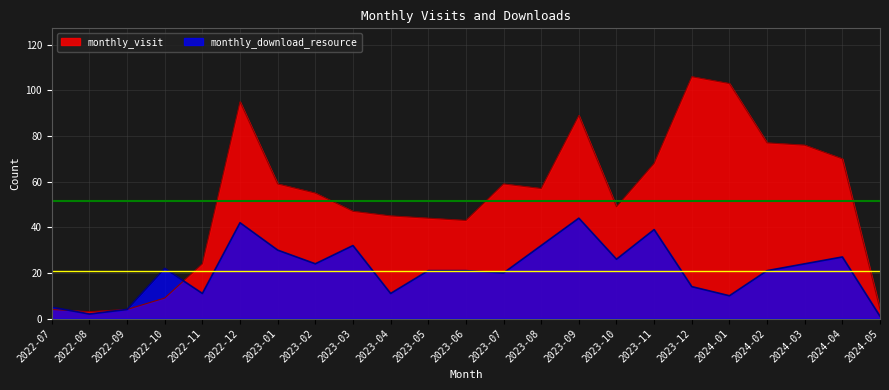

What are all the series names shown in the legend?

monthly_visit, monthly_download_resource